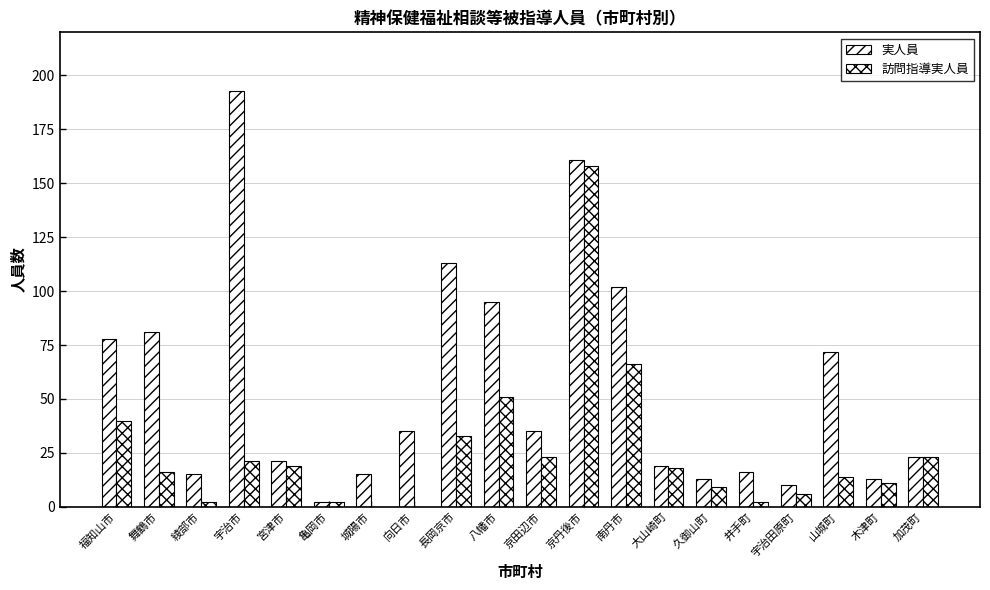

Reading left to right, list all the values displayed in this chart.

実人員: 78	81	15	193	21	2	15	35	113	95	35	161	102	19	13	16	10	72	13	23
訪問指導実人員: 40	16	2	21	19	2	0	0	33	51	23	158	66	18	9	2	6	14	11	23